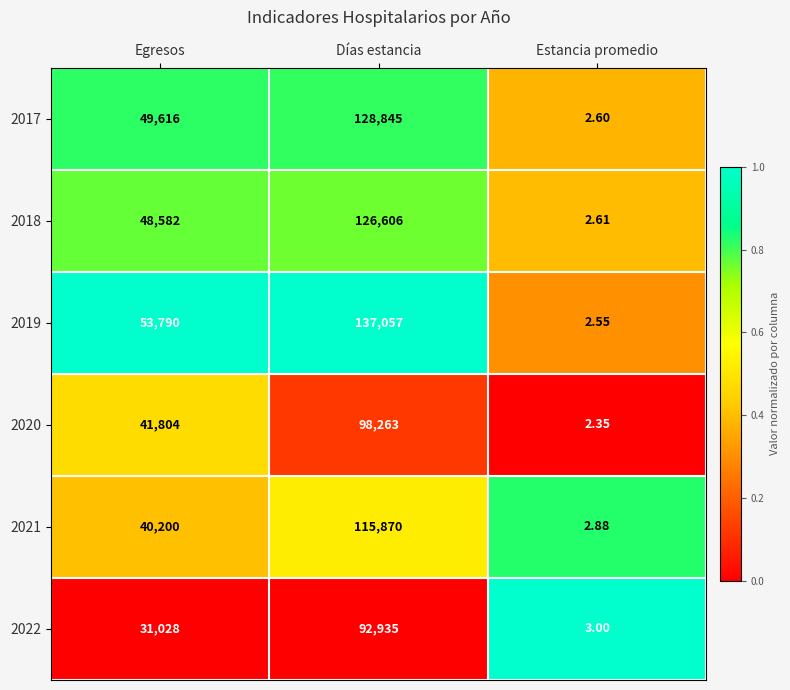

Where is 2021 nearest to the value 57936?

Egresos